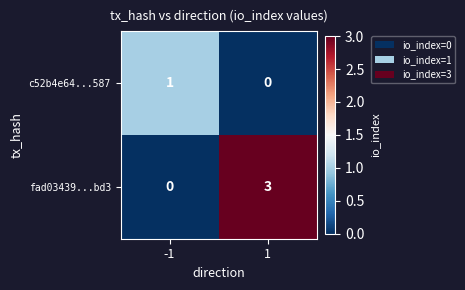

Which series has the largest total across all categories?

fad03439...bd3